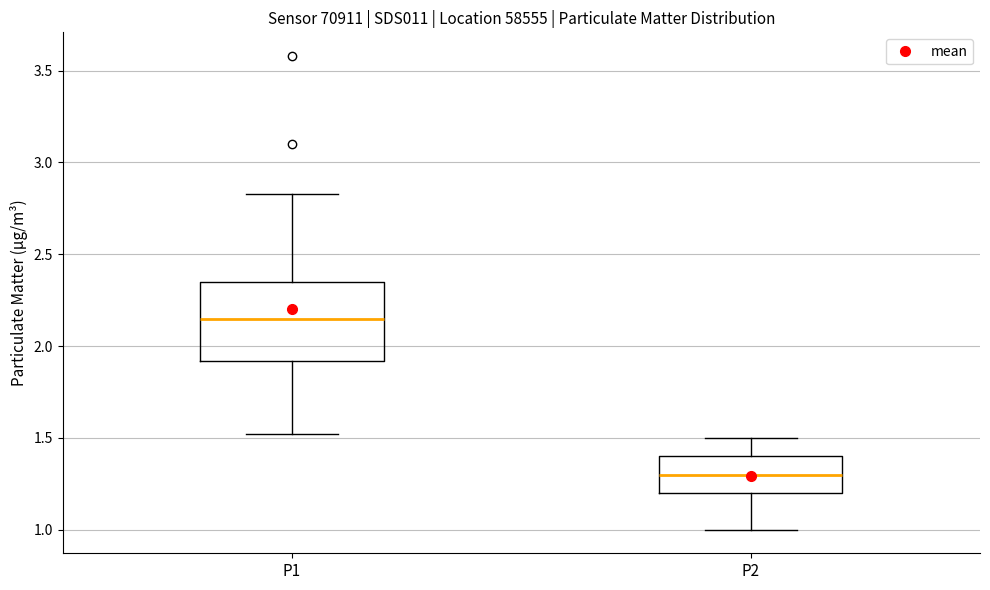

Which box's median line is the lowest?

P2